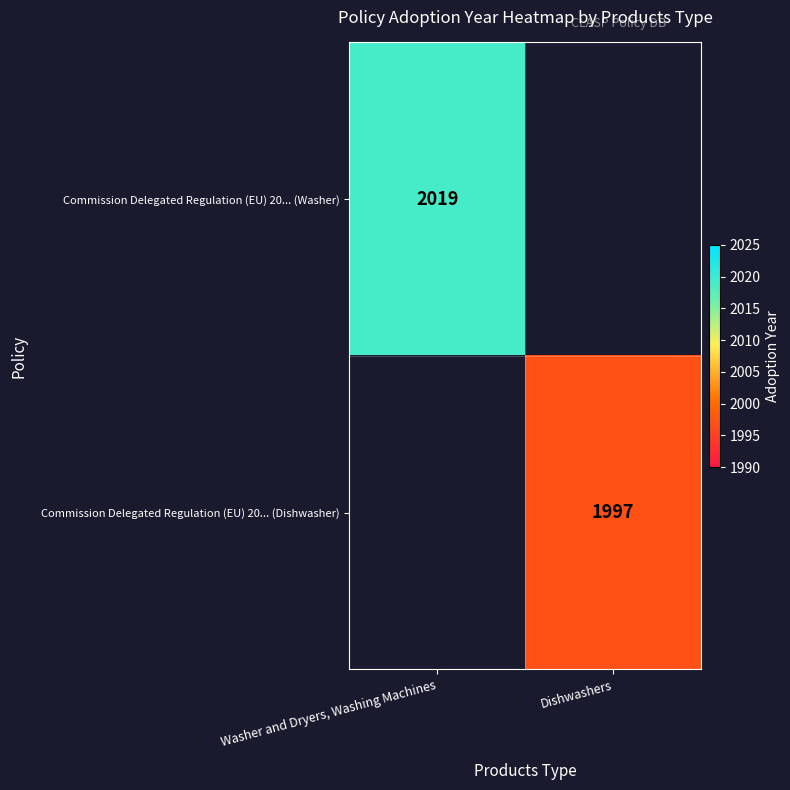

The Commission Delegated Regulation (EU) 20... (Washer) series shows 2019 at Washer and Dryers, Washing Machines. True or false?

True